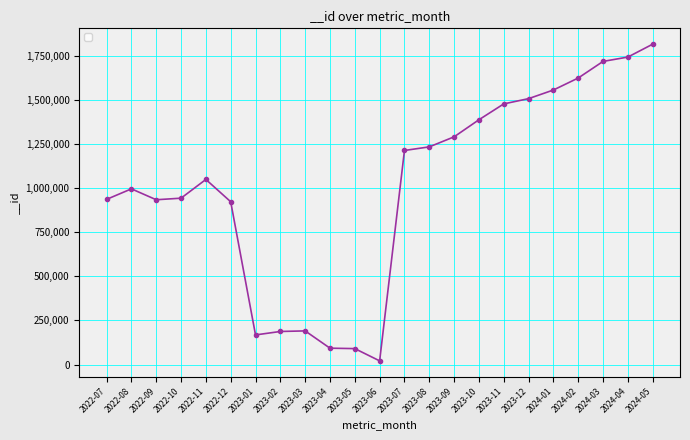

What is the label of the 1st point from the left?

2022-07